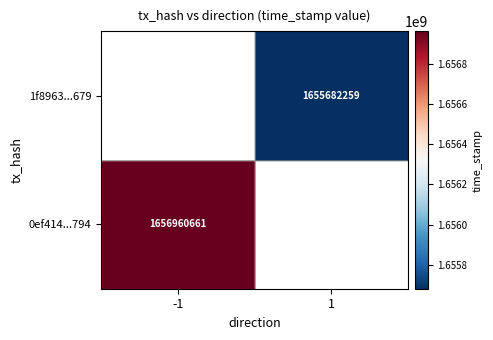

What is the greatest value displayed?

1656960661.0